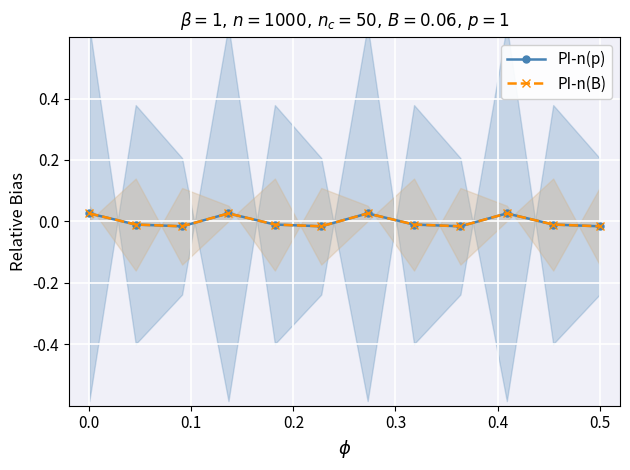

At how many categories does at least one series exceed 0?

4